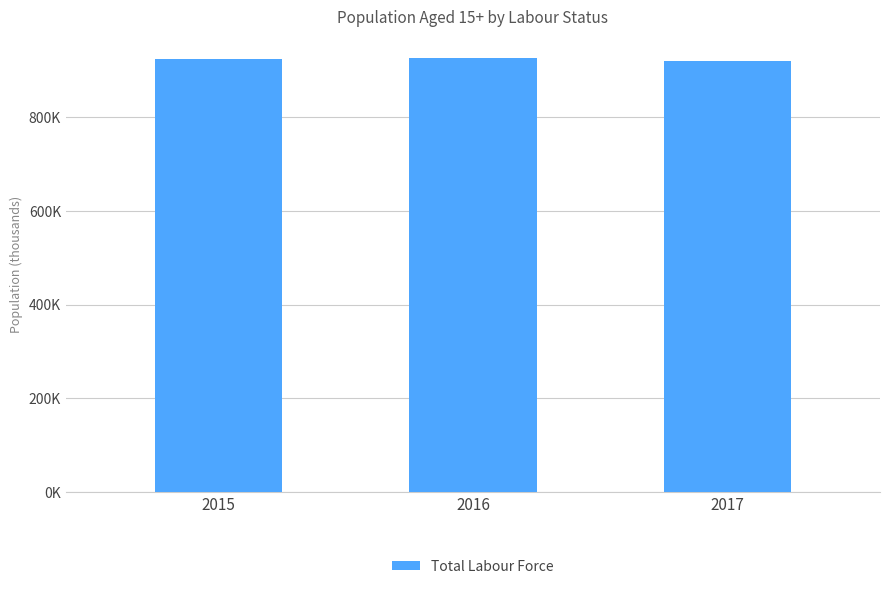

The value at 2017 is 446360.4. True or false?

False